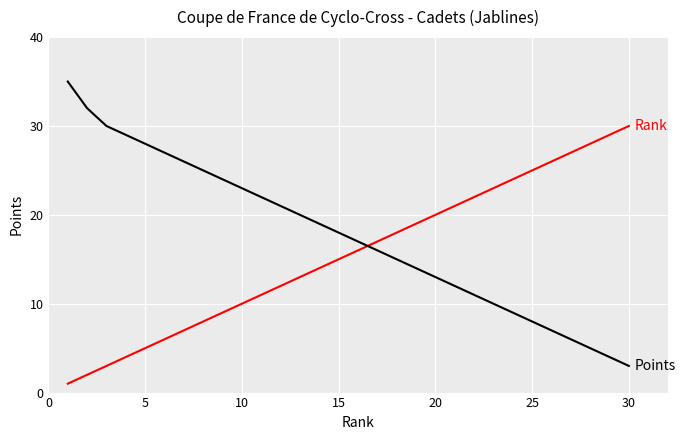

What is the greatest value displayed?

35